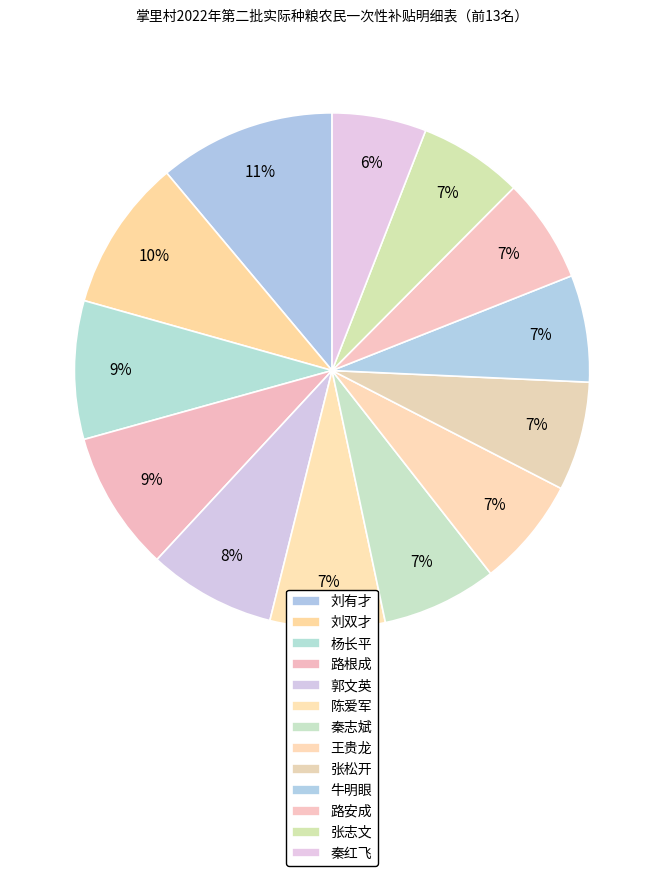

Which slice is the largest?

刘有才